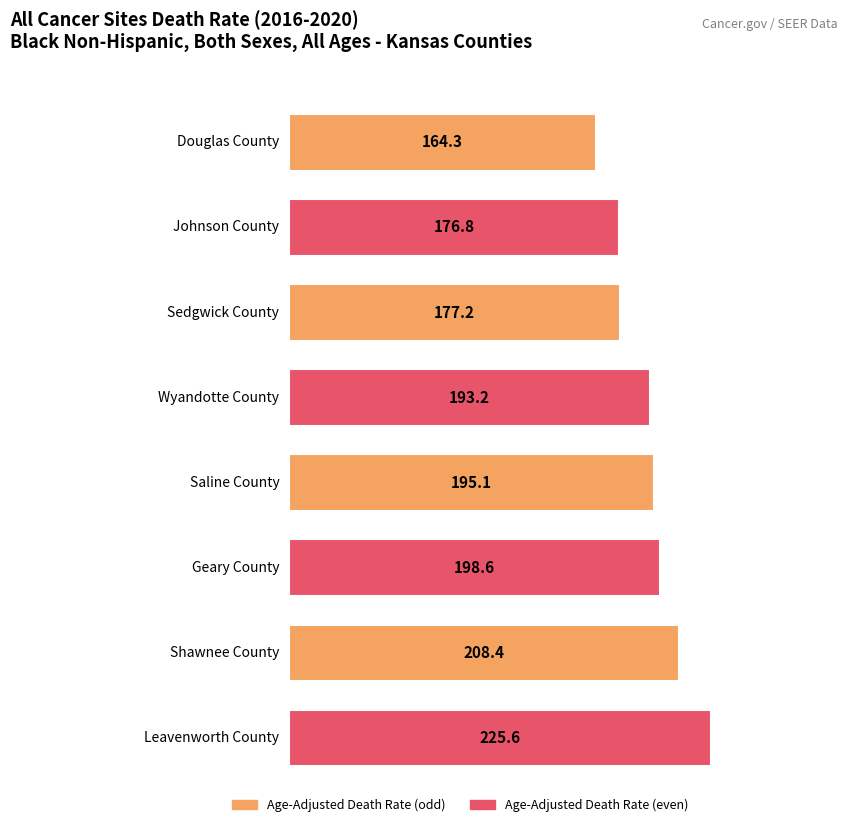

What is the change in value from Douglas County to Johnson County?

+12.5